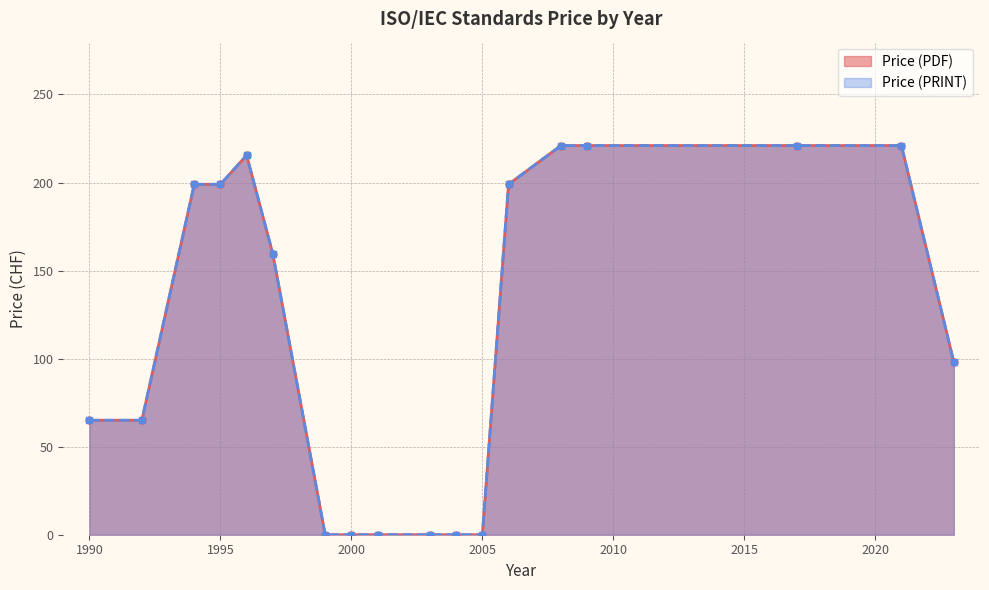

What is the value of the Price (PRINT) point at the 1st from the left?

65